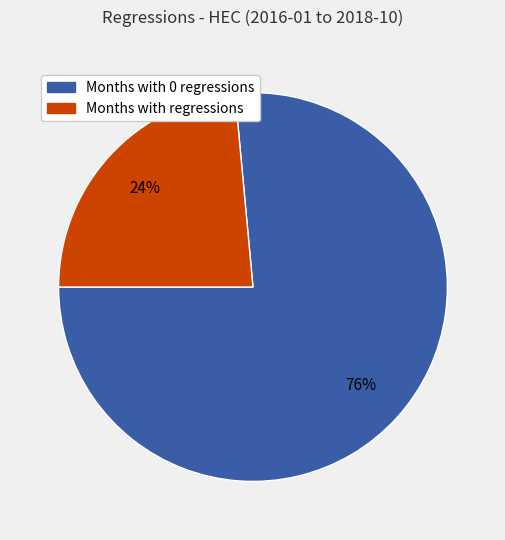

Is there any slice that represents more than half of the pie?

Yes